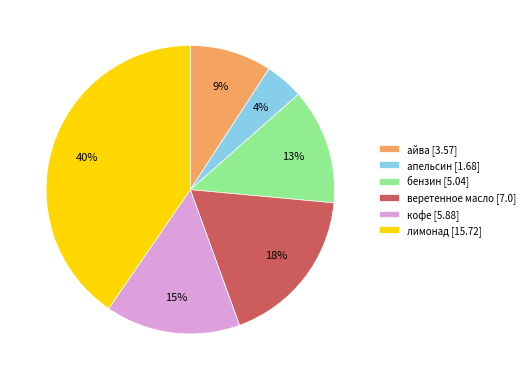

The бензин slice represents 2% of the pie. True or false?

False